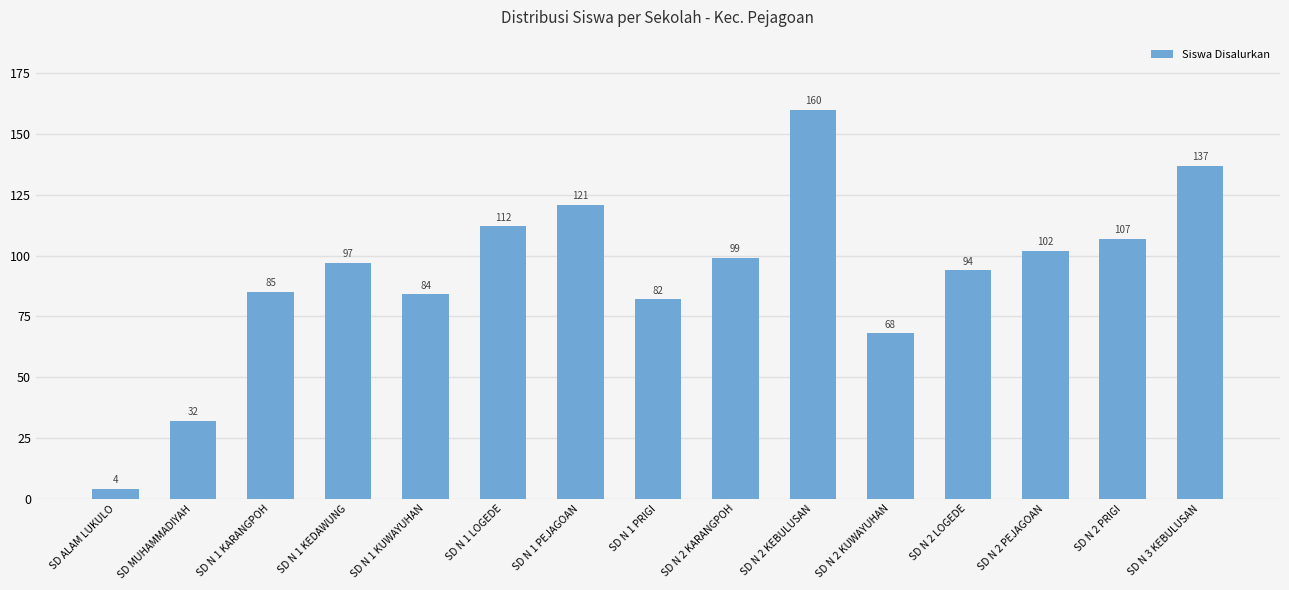

Is it true that the value at SD ALAM LUKULO is 4?

True